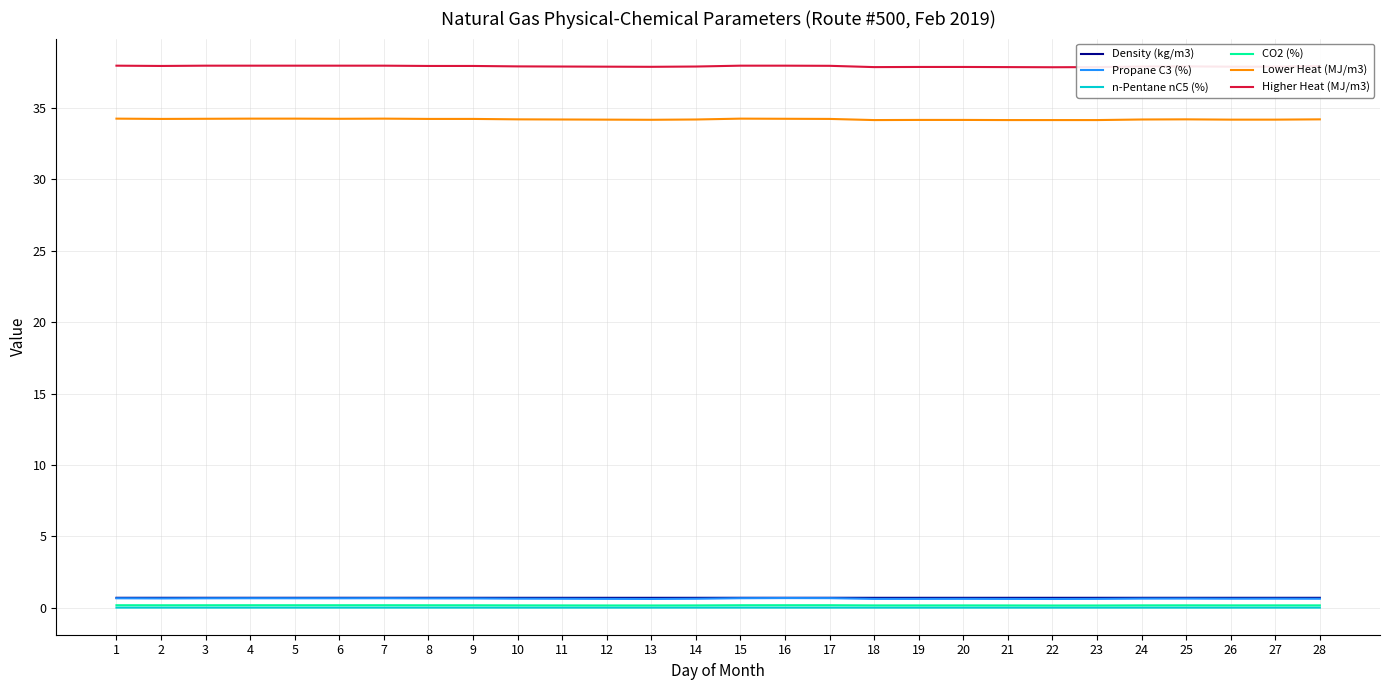

What is the greatest value displayed?

38.0